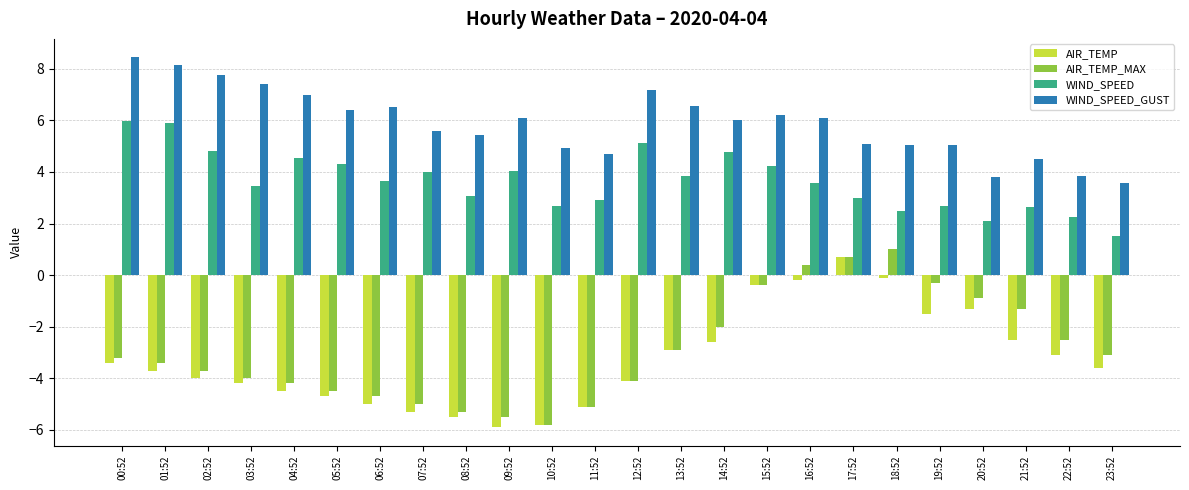

What is the value of the AIR_TEMP bar at the 2nd from the left?

-3.7